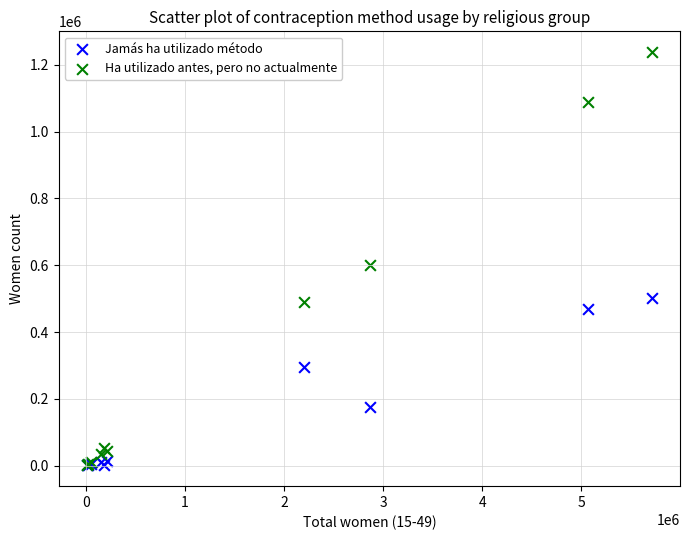

In the Ha utilizado antes, pero no actualmente series, what Y value is closest to 620535?

600637